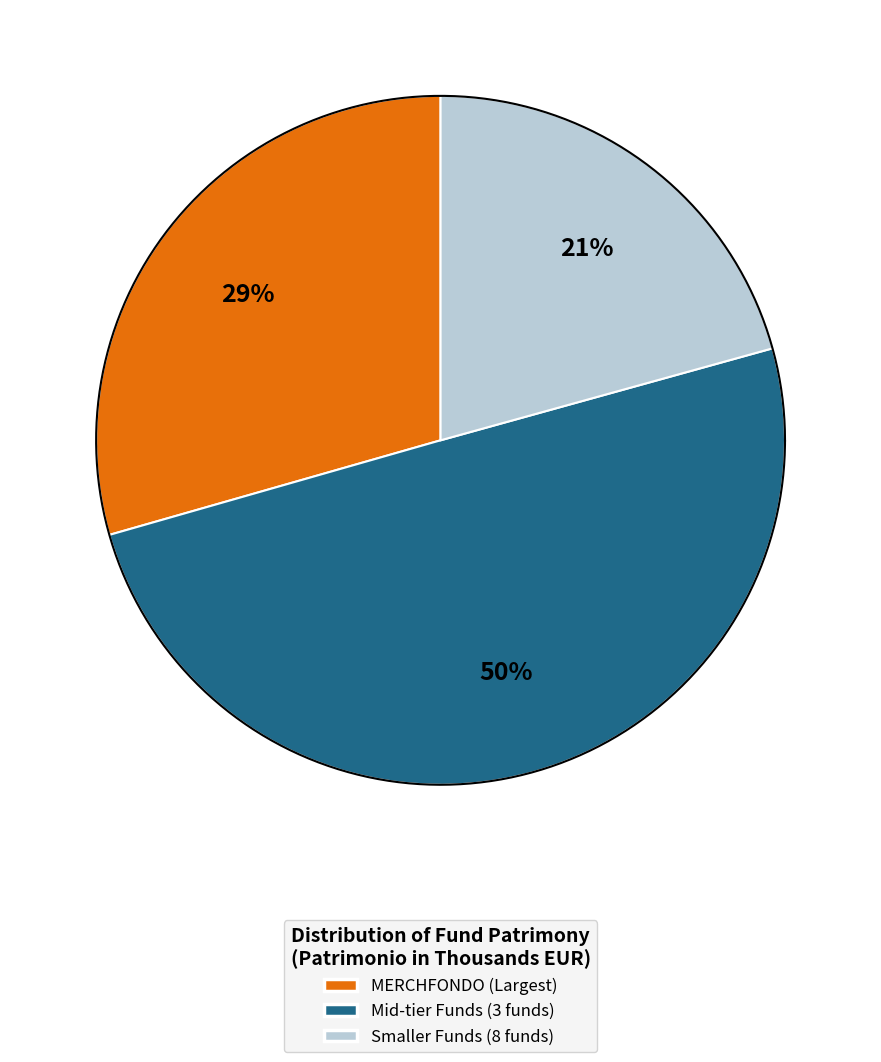

Does any single category account for the majority?

No